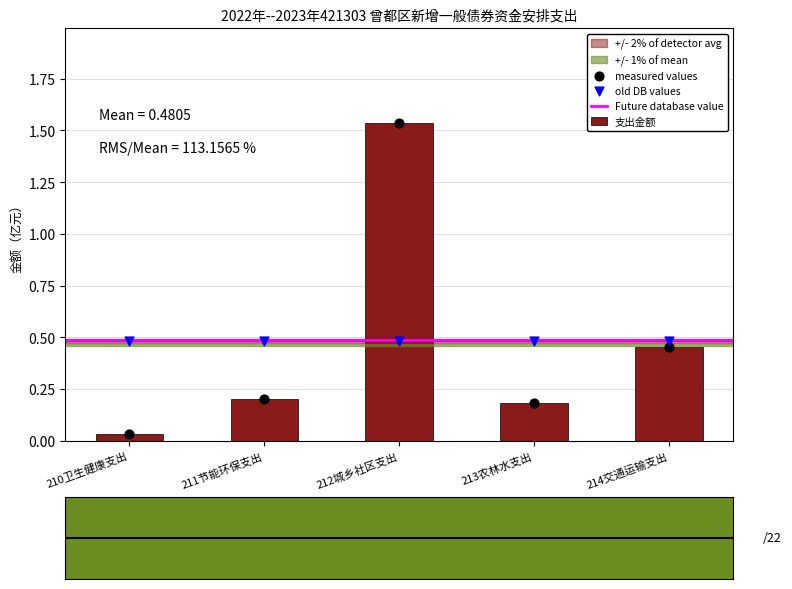

Between 210卫生健康支出 and 212城乡社区支出, which is larger?

212城乡社区支出